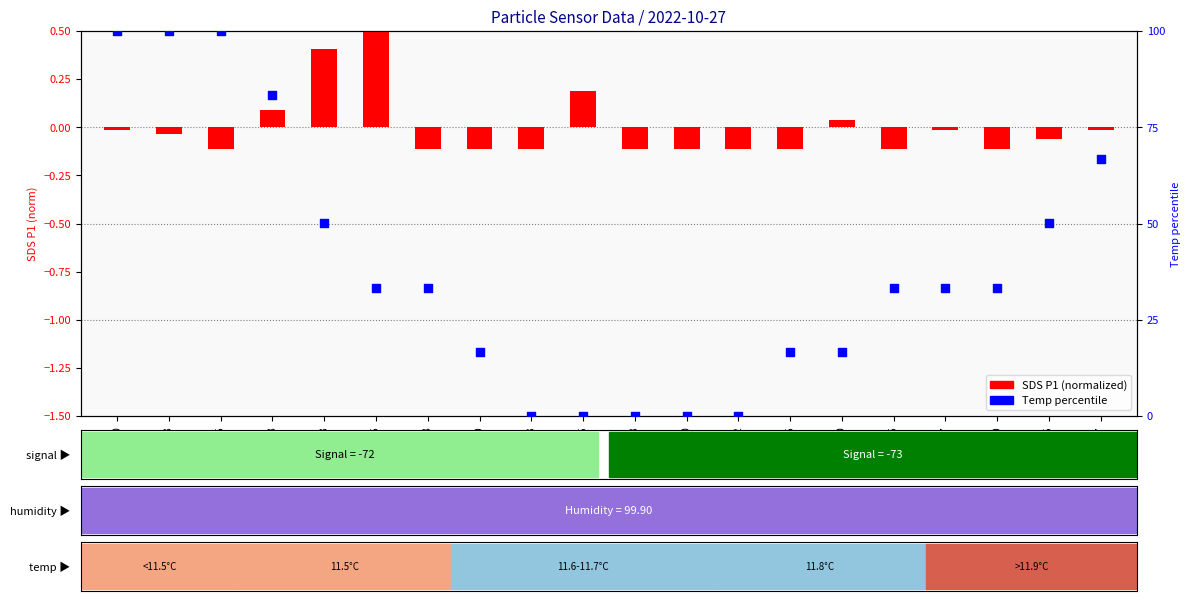

Which series has the widest spread of Y values?

Temp percentile